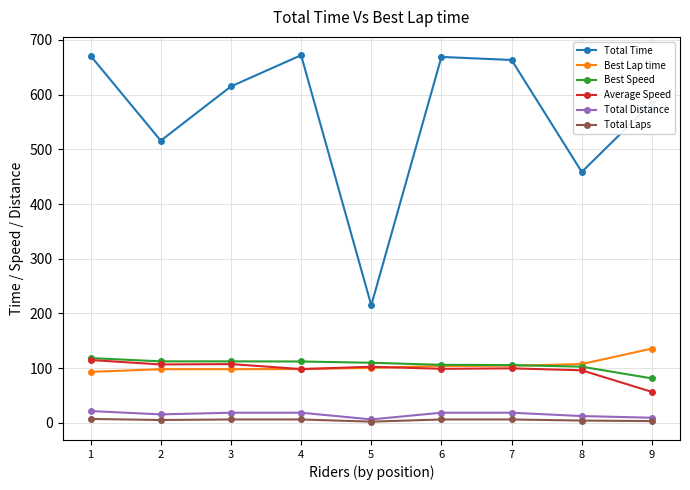

True or false: Total Time and Total Distance intersect in this chart.

False